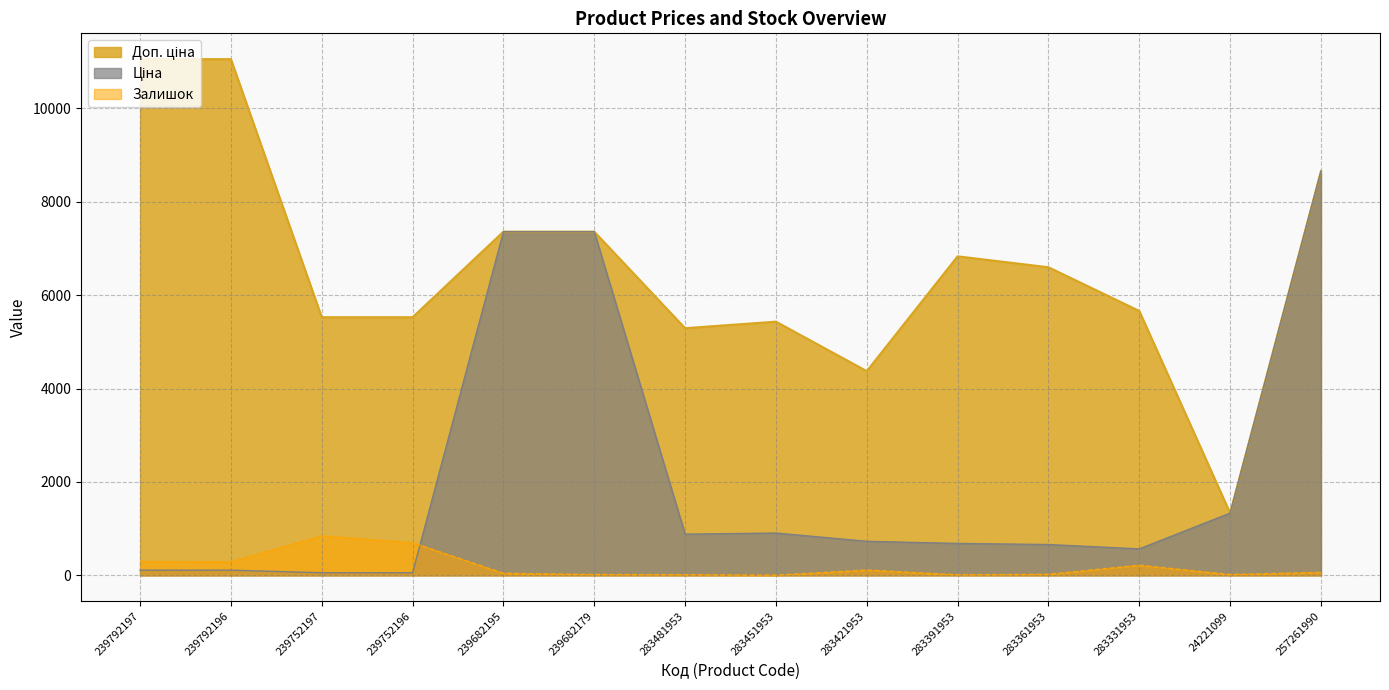

What is the sum of the Ціна values at 283331953 and 283481953?

1448.3